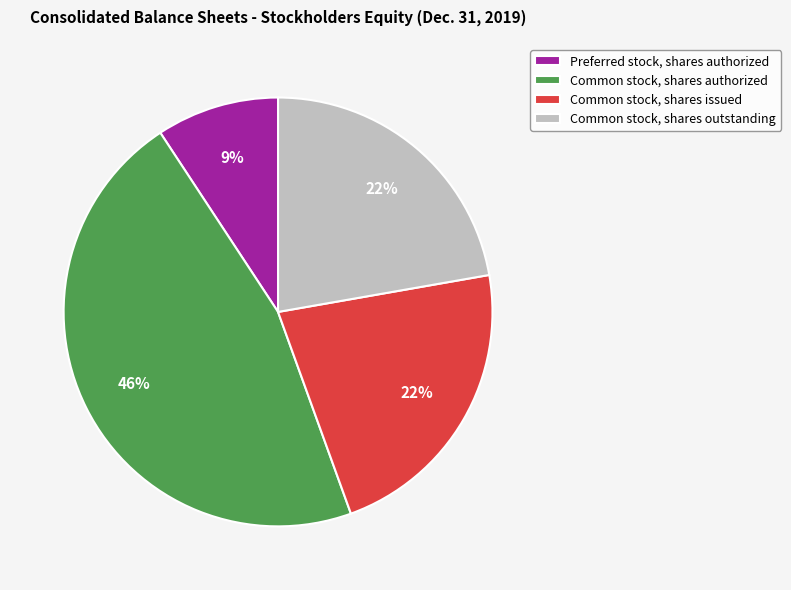

What is the largest slice in the pie chart?

Common stock, shares authorized